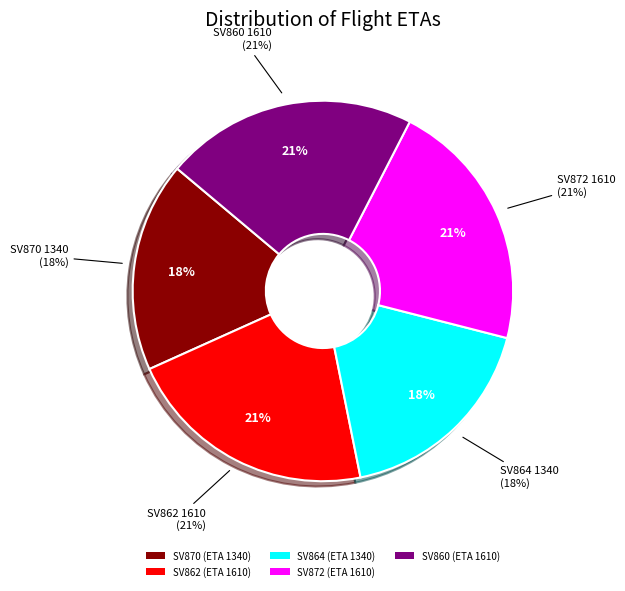

Rank the categories by value from lowest to highest.

SV870, SV864, SV862, SV872, SV860